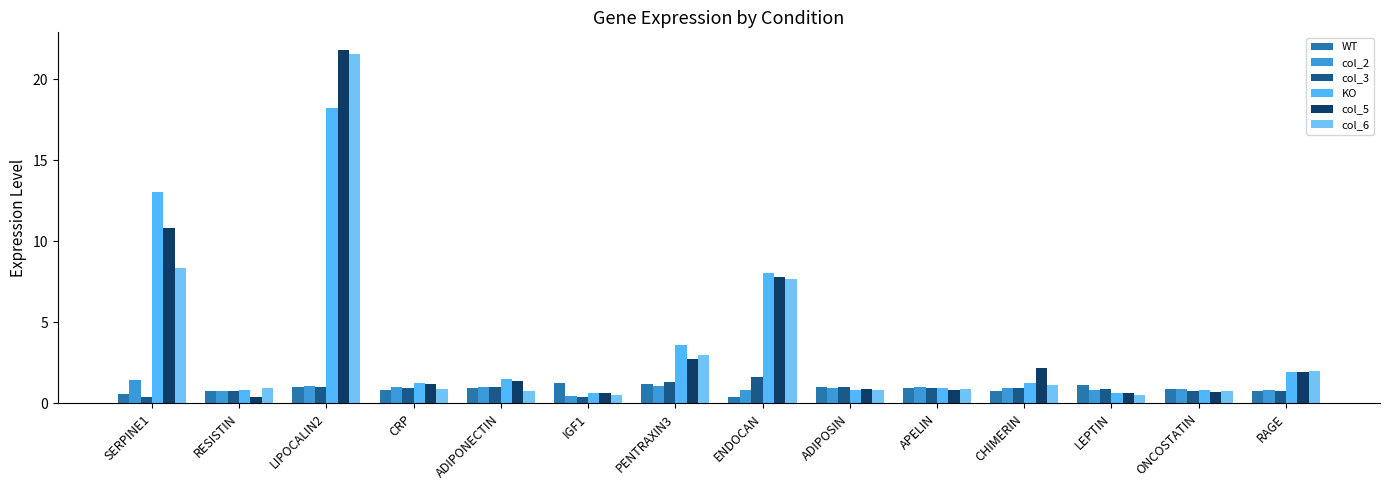

How many groups of bars are there?

14